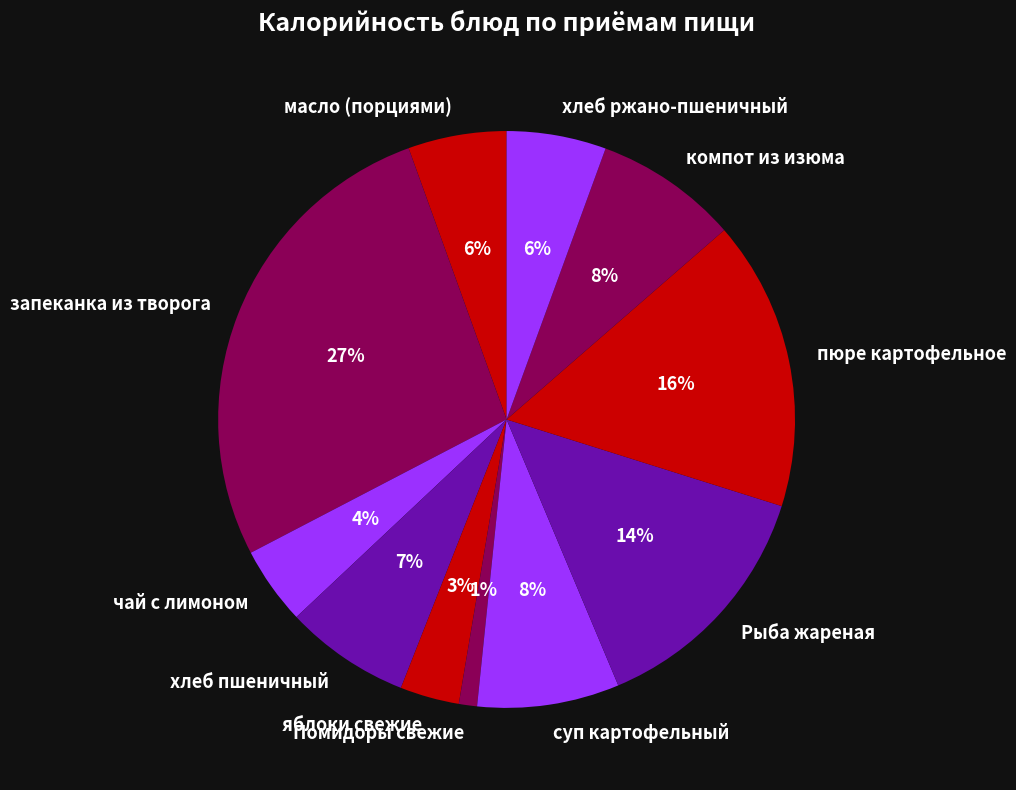

Is it true that яблоки свежие is 18% of the pie?

False